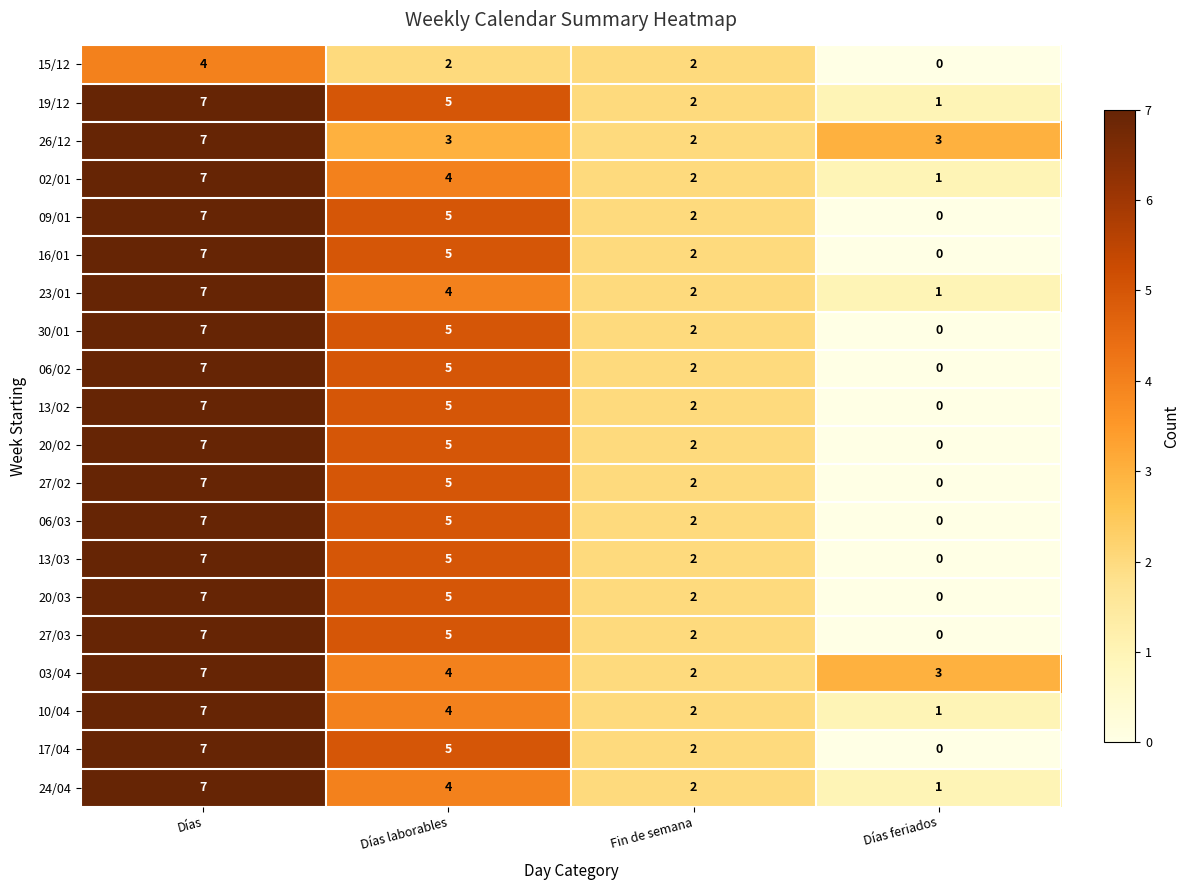

What is the average value of the 24/04 series?

4